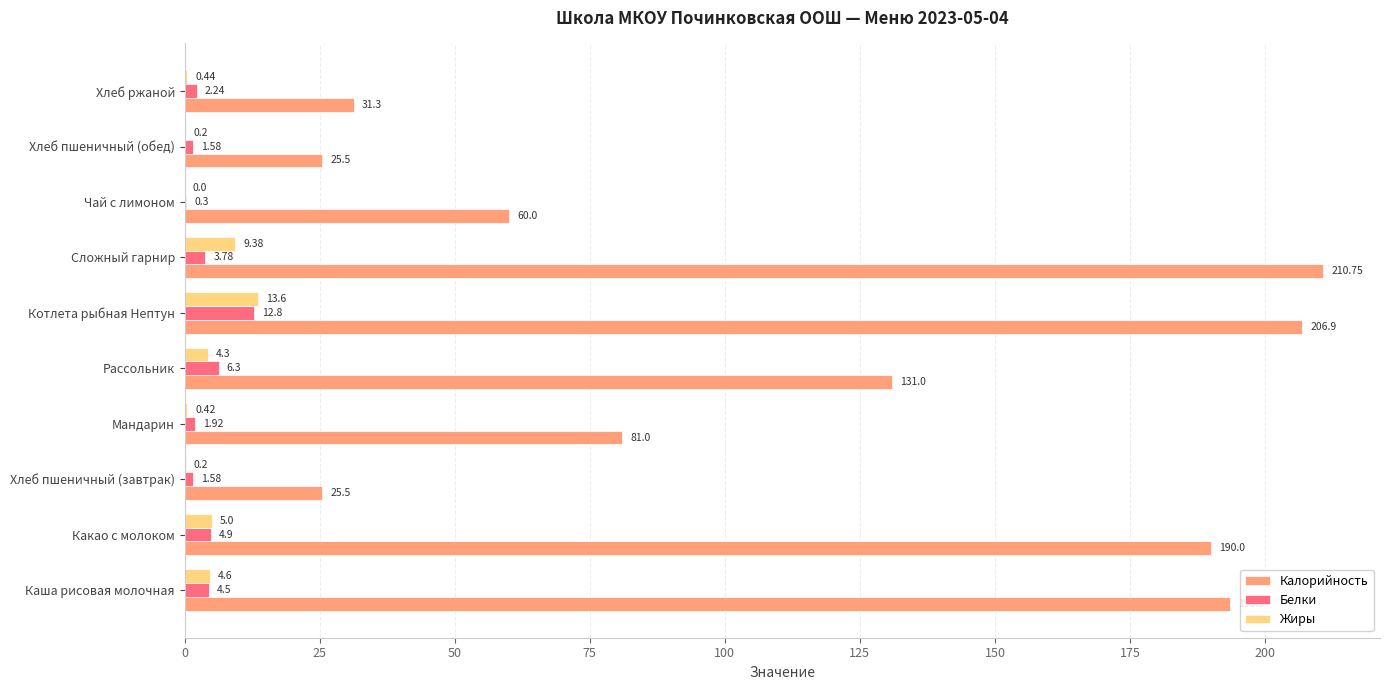

Is the value of Жиры at Хлеб пшеничный (завтрак) greater than the value of Белки at Рассольник?

No